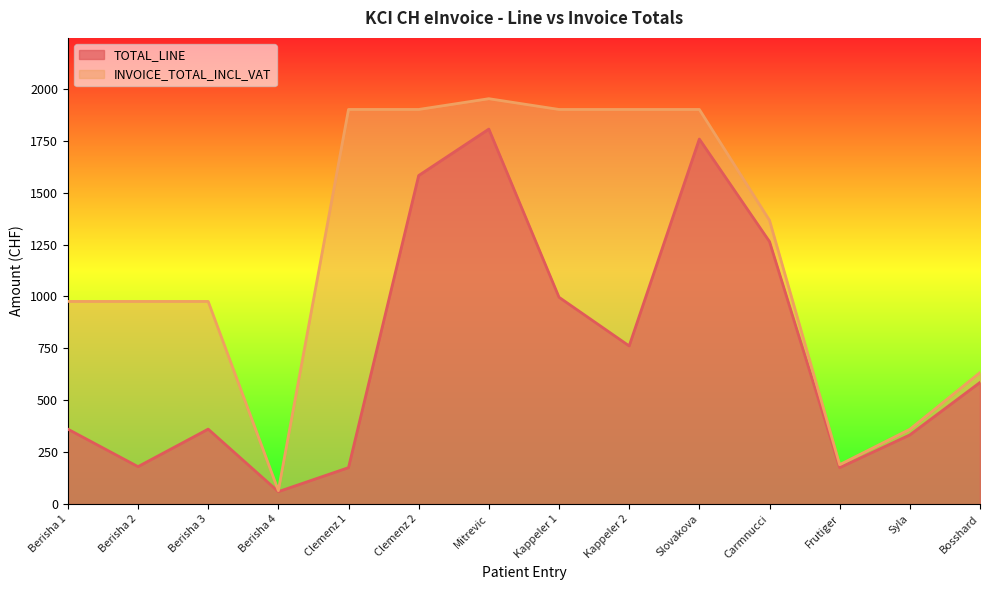

Which series has the largest total across all categories?

INVOICE_TOTAL_INCL_VAT